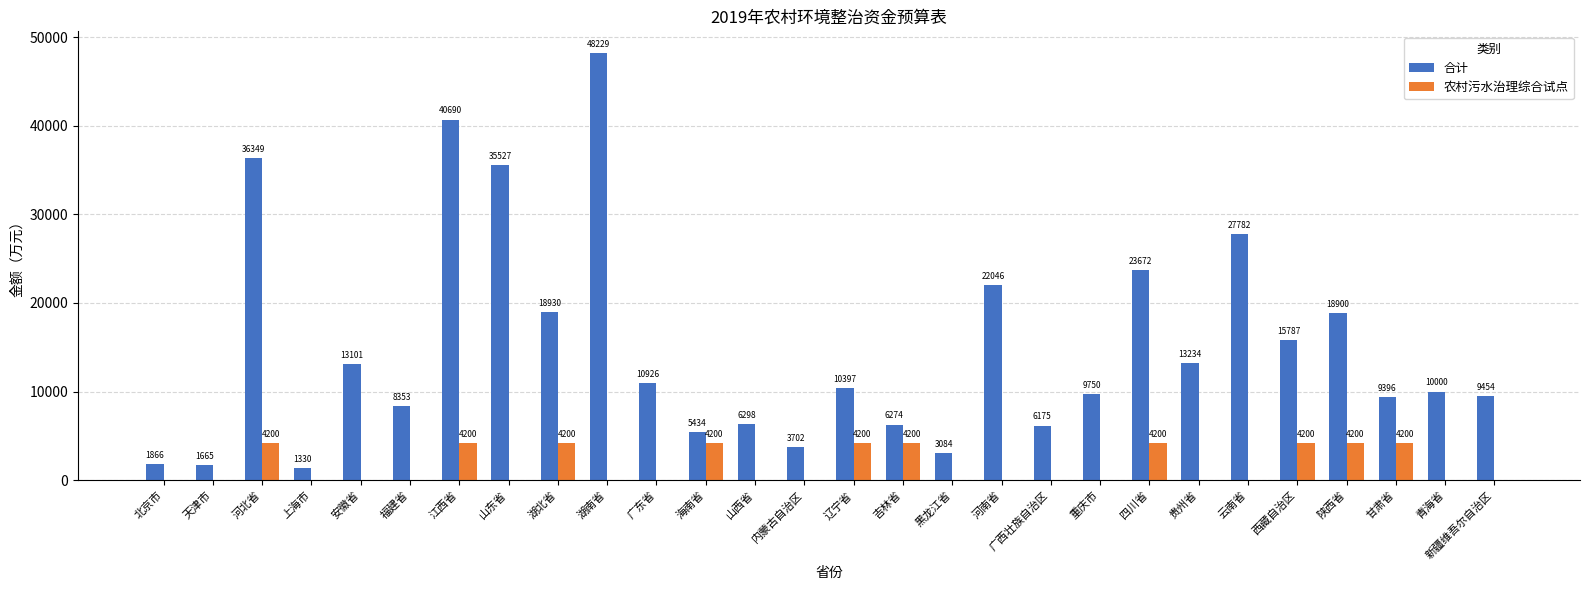

What are all the series names shown in the legend?

合计, 农村污水治理综合试点